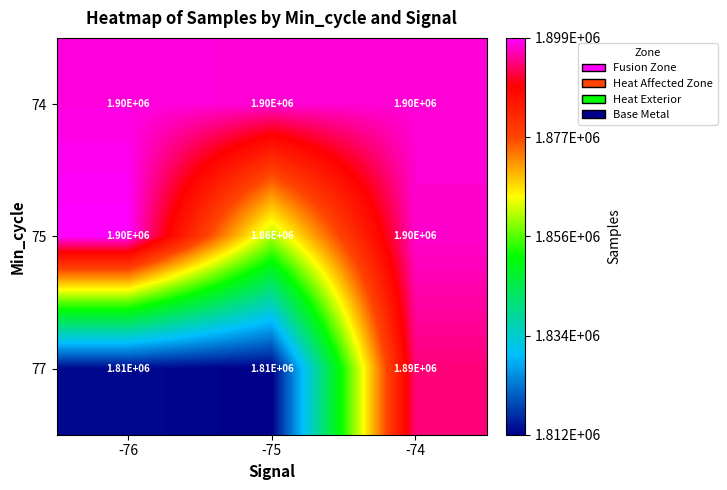

Is it true that 77 equals 1810000 at -76?

True